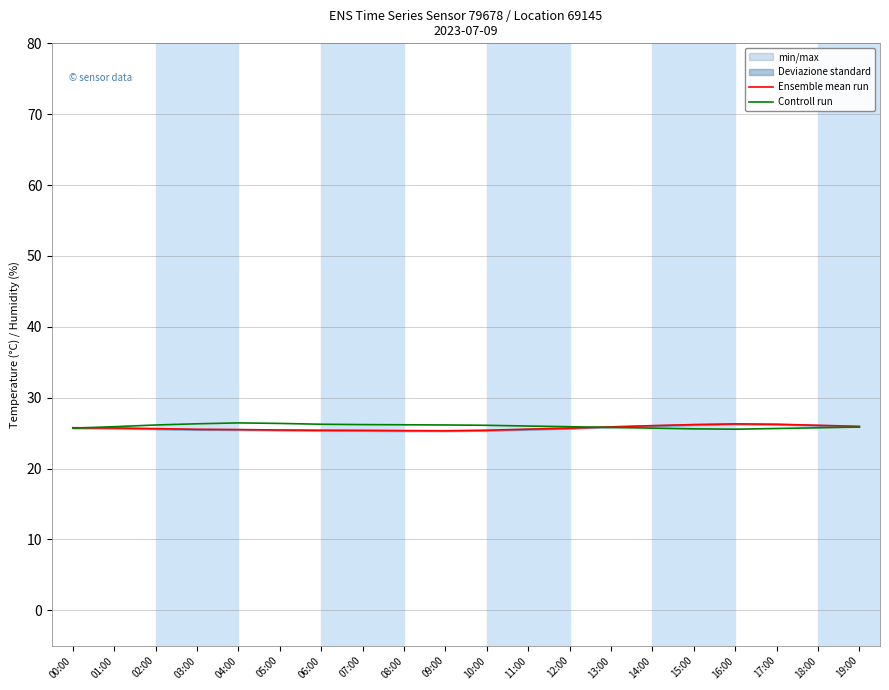

How many interior local valleys does the Controll run series have?

1